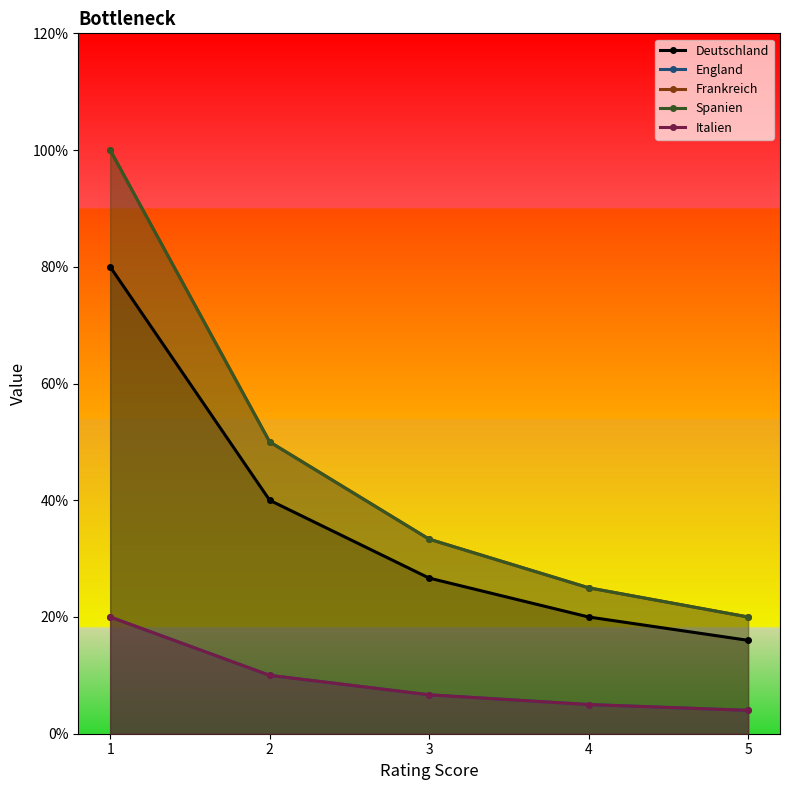

True or false: Frankreich and Deutschland intersect in this chart.

False